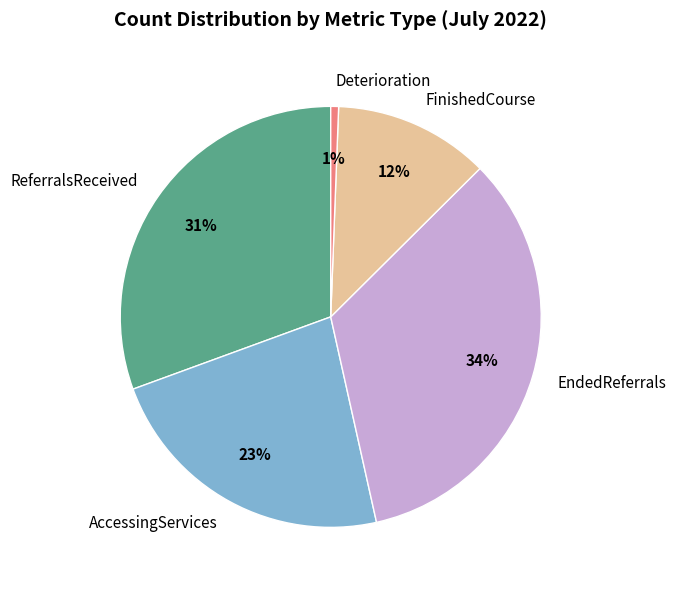

True or false: EndedReferrals accounts for 34% of the total.

True